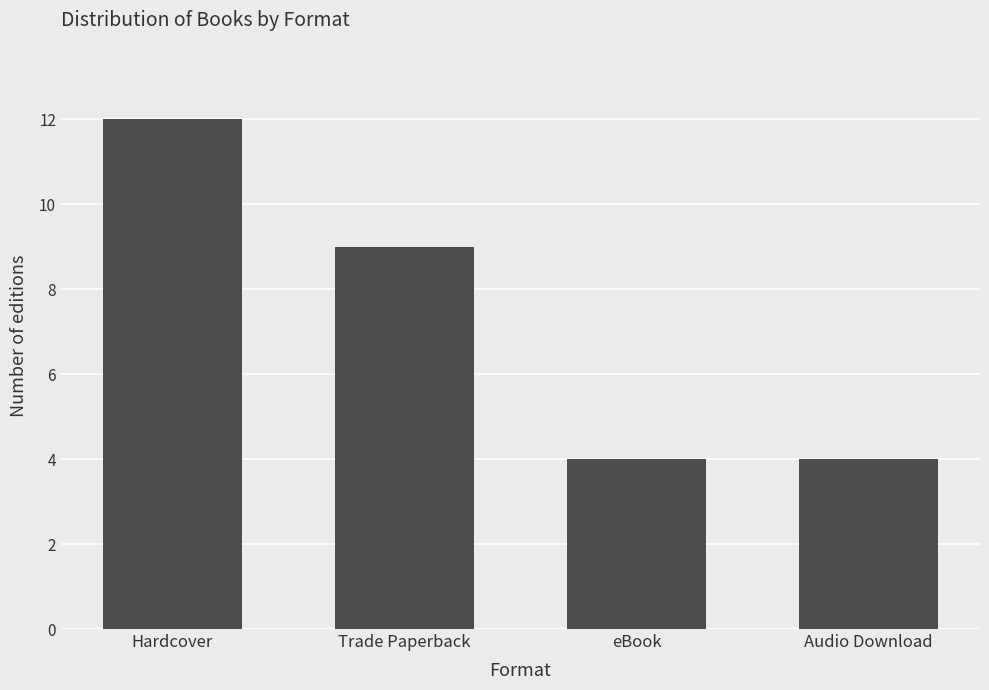

What is the sum of all values?

29